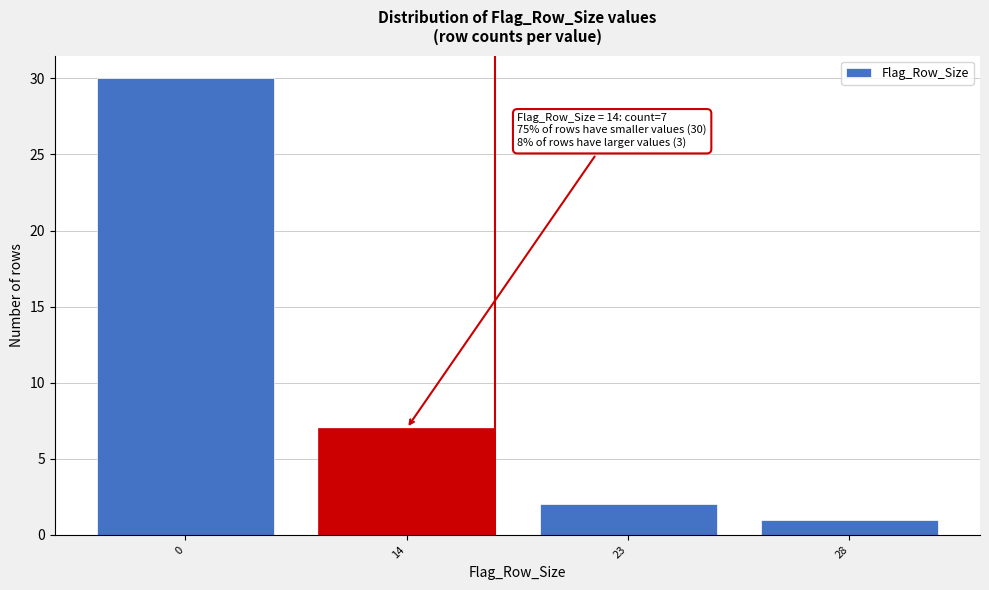

Reading left to right, extract all data points from this chart.

30	7	2	1